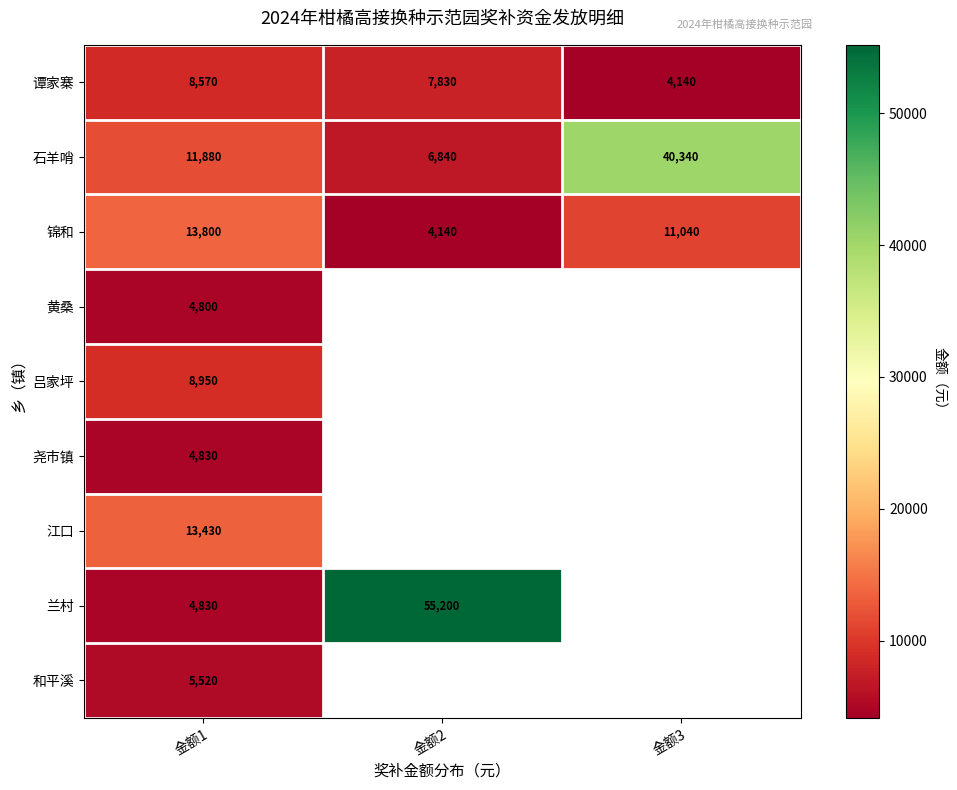

Is the value of 谭家寨 at 金额1 greater than the value of 锦和 at 金额2?

Yes